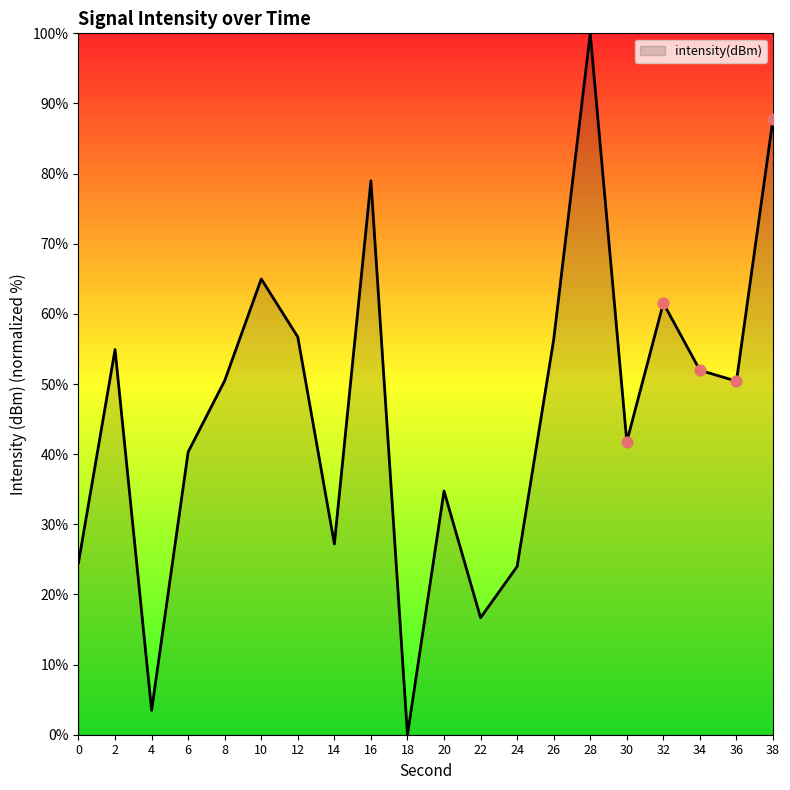

Which has a higher value, 16 or 14?

16